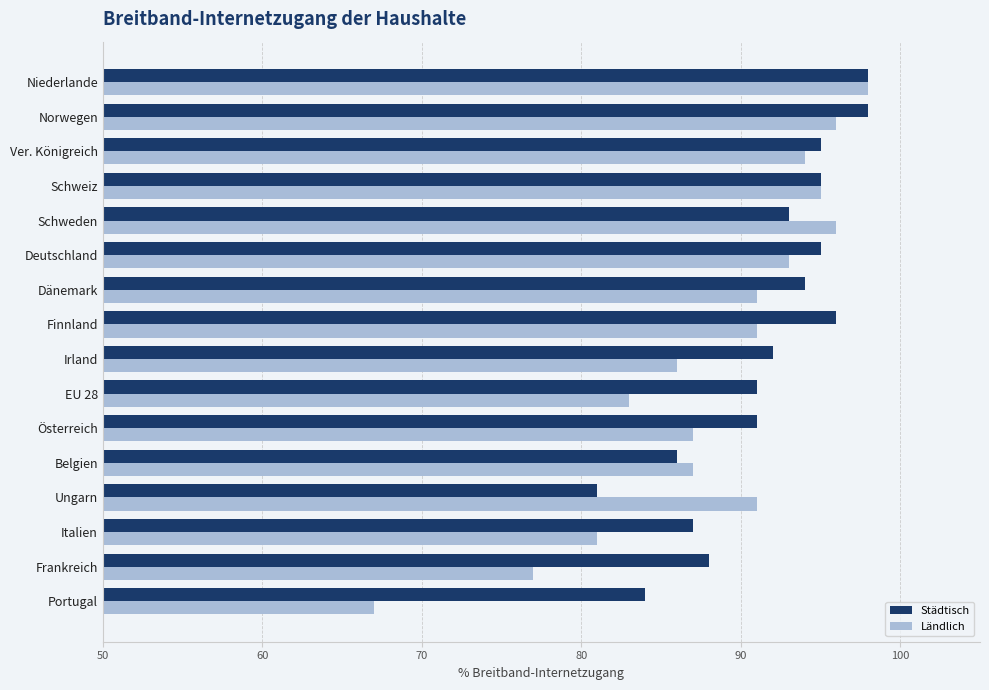

What value does the Ländlich series have at Portugal, to the nearest 5?

65